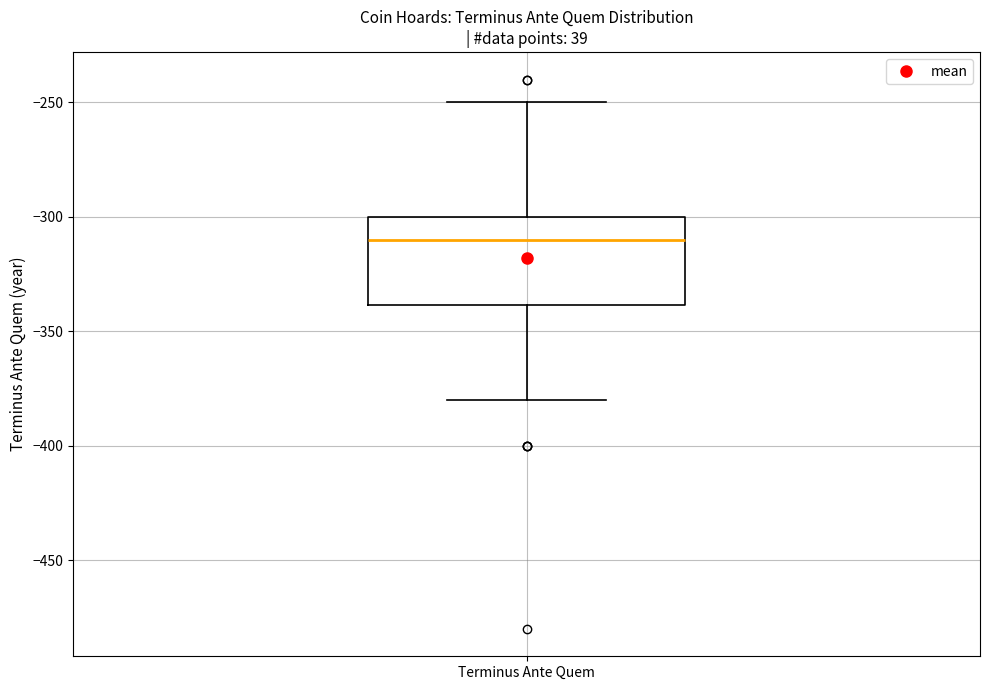

Transcribe this box plot: give where the median line is, the range the box spans, and where the two whiskers end, as read against the y-axis. The values are not printed on the chart, so give them approximately, as read against the axis.

median -310, box -340 to -300, whiskers -380 to -250